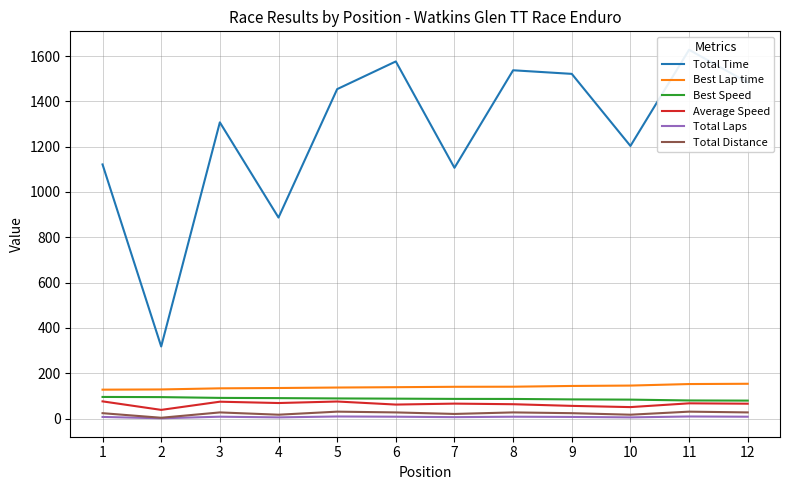

True or false: Best Lap time and Best Speed cross at least once.

False